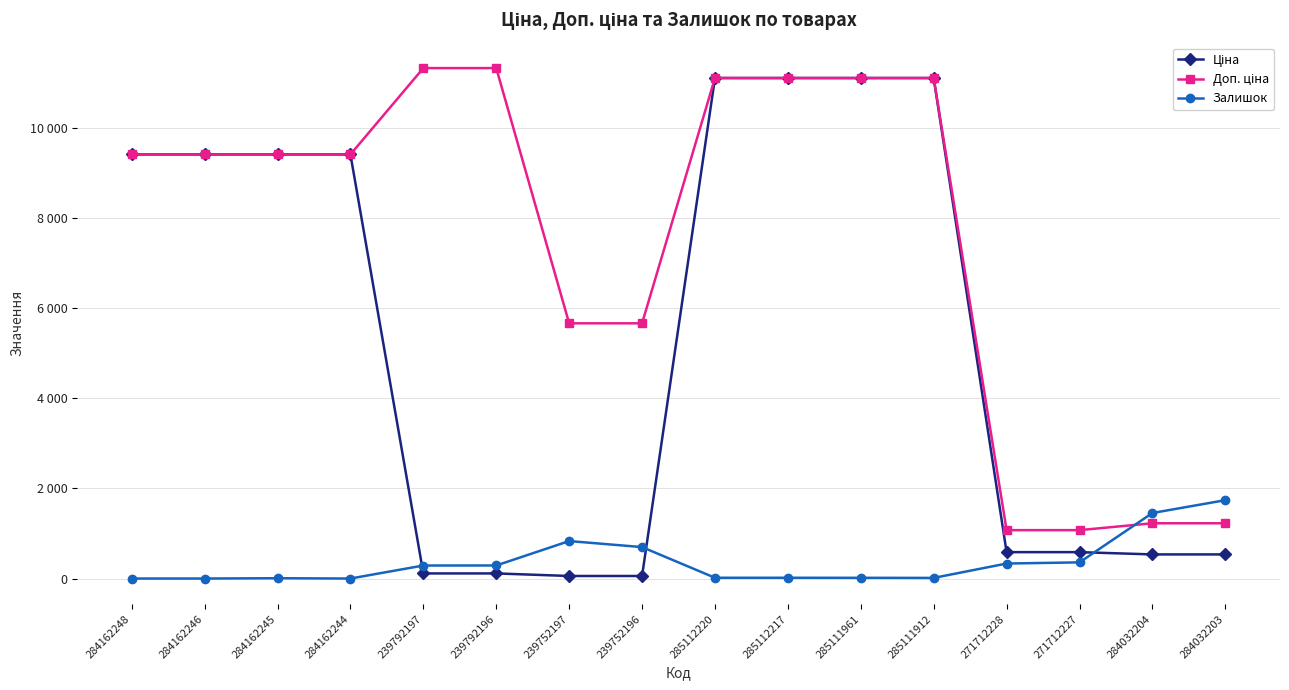

What is the spread (max minus min) of values at 284162244?

9416.9